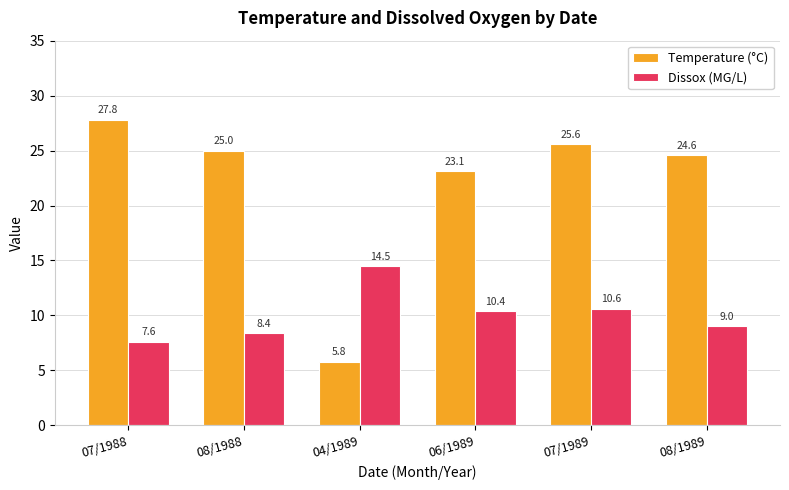

What is the smallest value displayed?

5.8